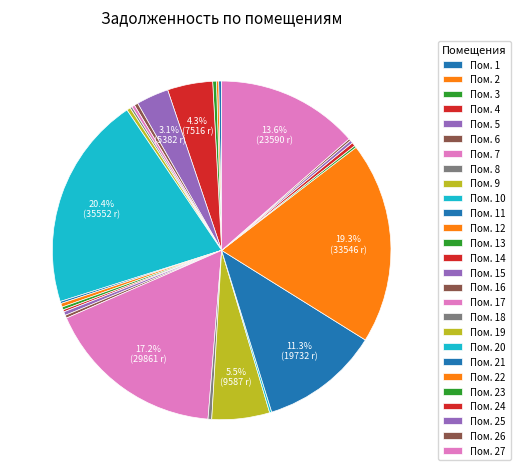

Rank the categories by value from highest to lowest.

10, 22, 17, 27, 21, 19, 4, 5, 6, 9, 15, 18, 3, 12, 24, 1, 7, 13, 16, 25, 2, 14, 8, 11, 23, 20, 26